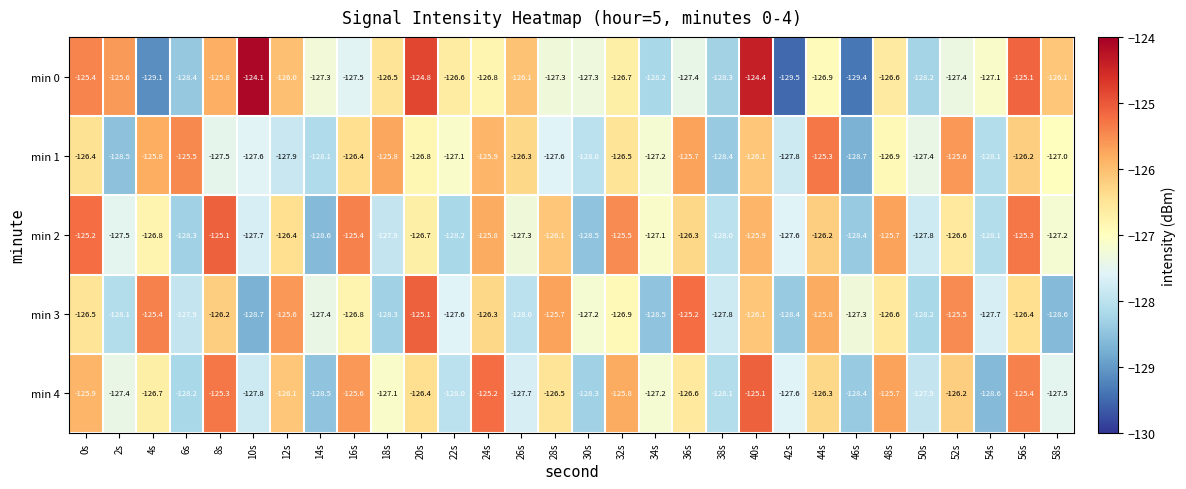

How many data points does each series have?

30